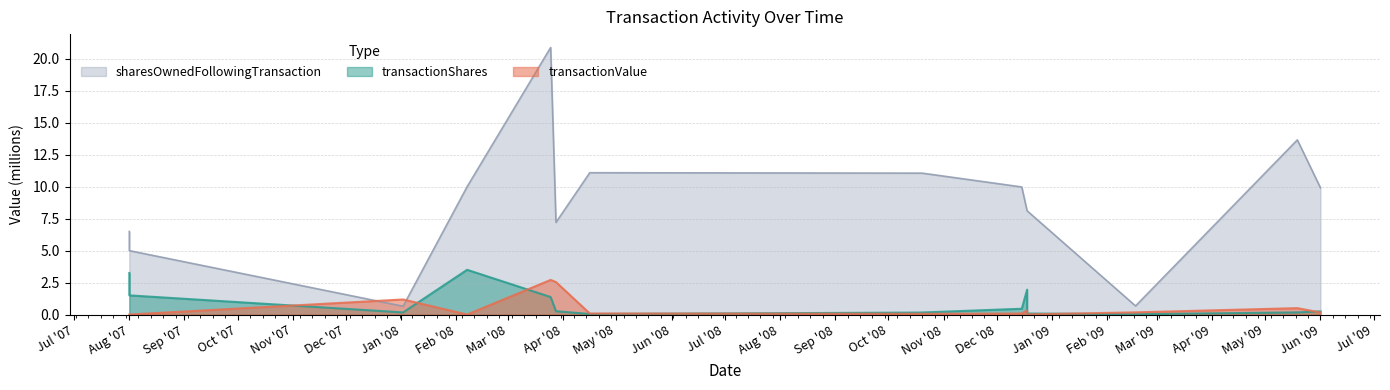

Does the chart have visible grid lines?

Yes